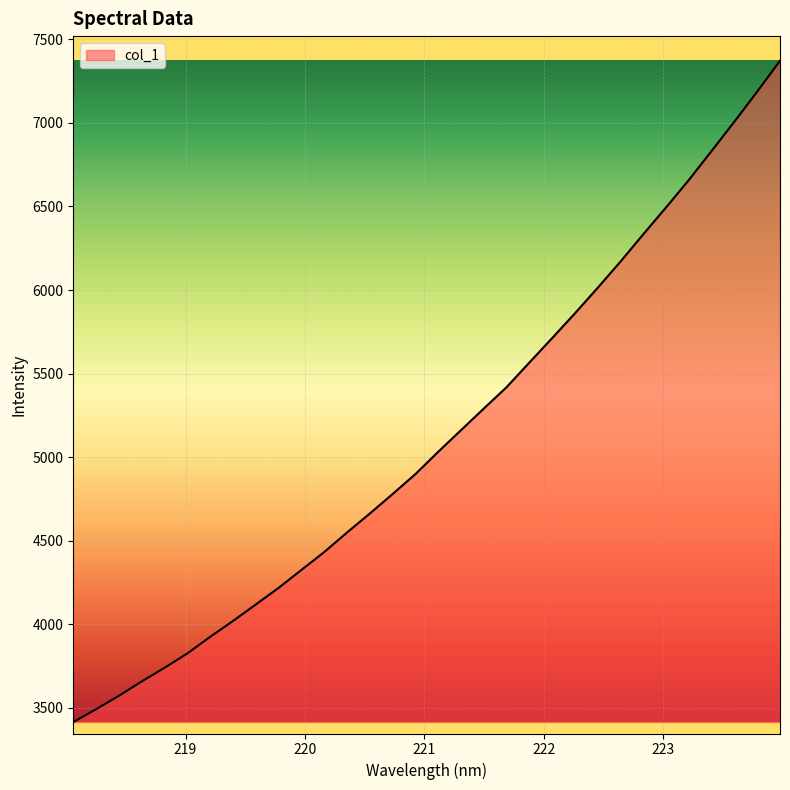

Count the number of values greater than 5032.

16